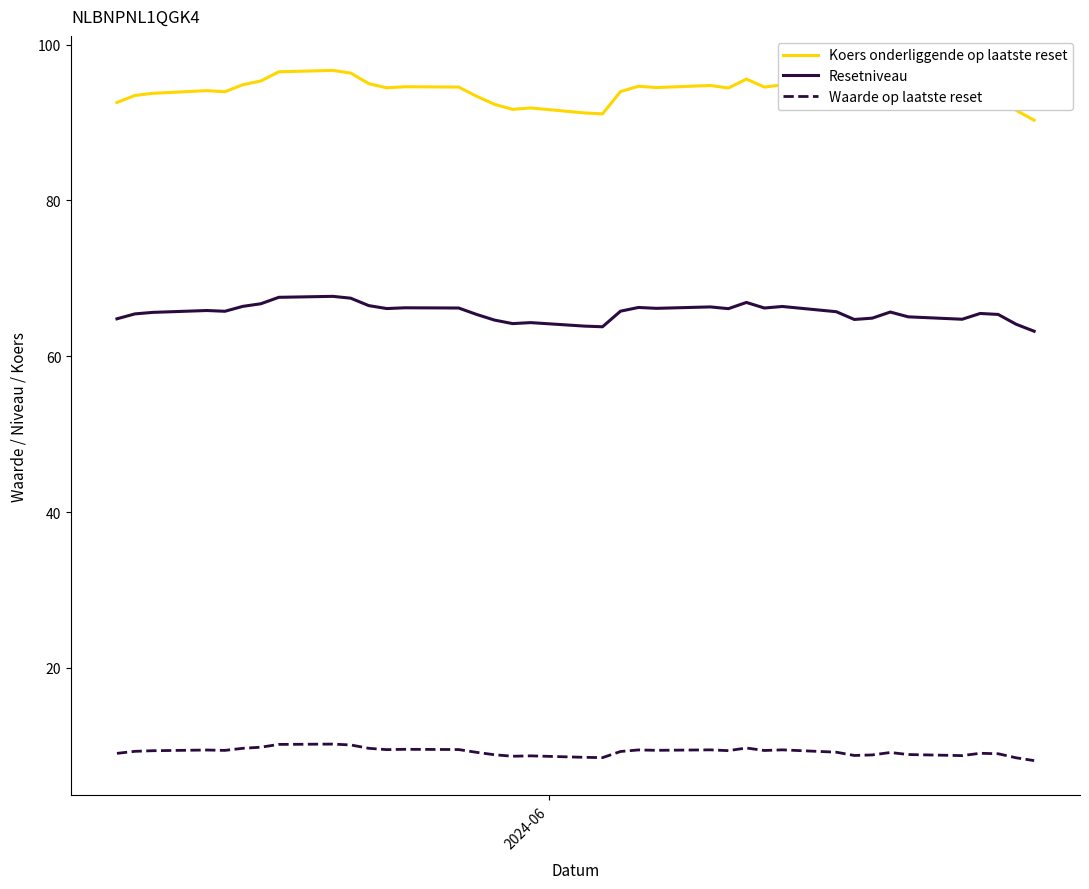

True or false: Resetniveau and Koers onderliggende op laatste reset cross at least once.

False